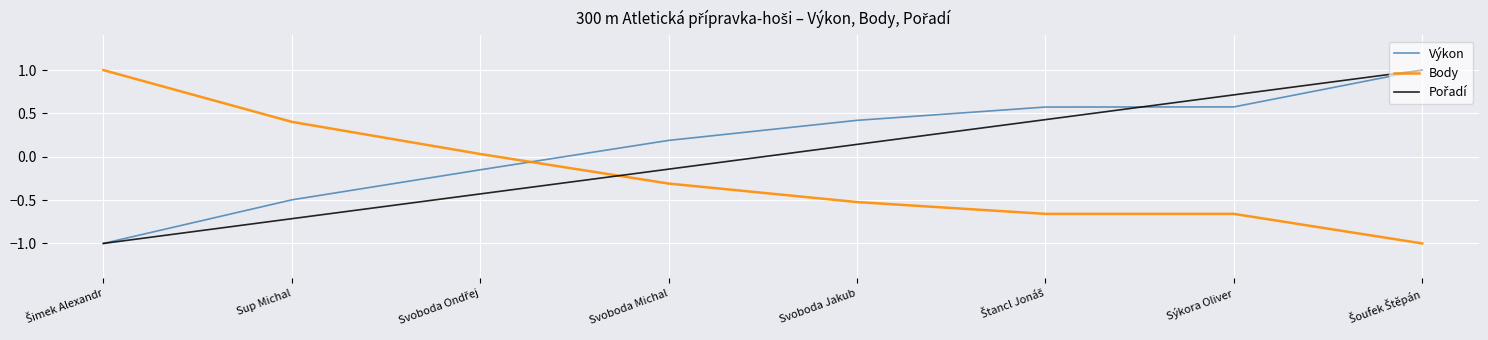

After their last crossing, which series has the higher values: Body or Výkon?

Výkon